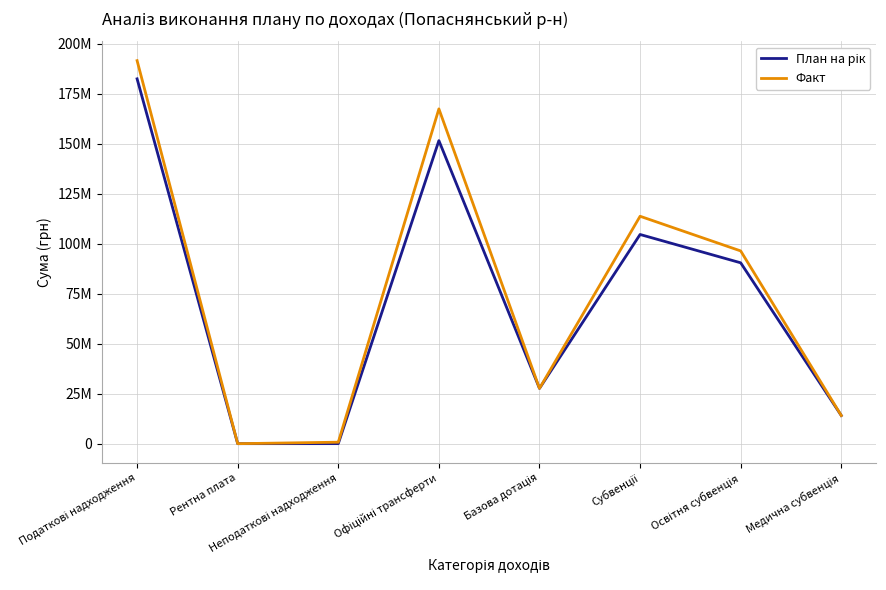

What is the total value across all series at Офіційні трансферти?

318849293.7